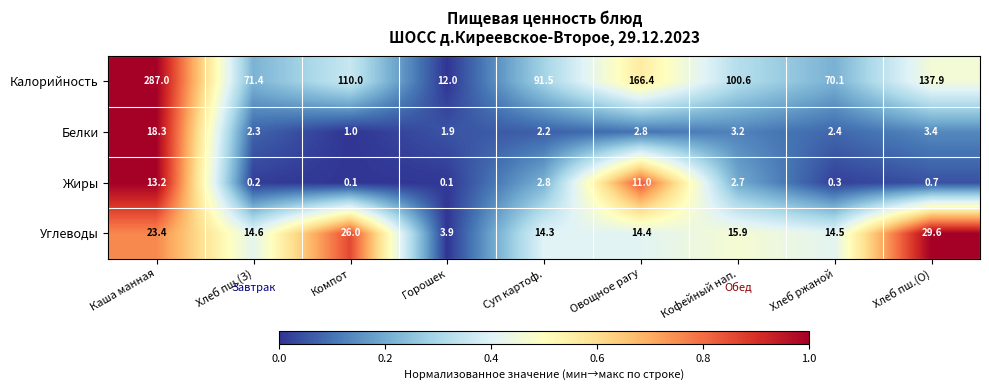

Rank the series at Суп картоф. from highest to lowest value.

Калорийность, Углеводы, Жиры, Белки